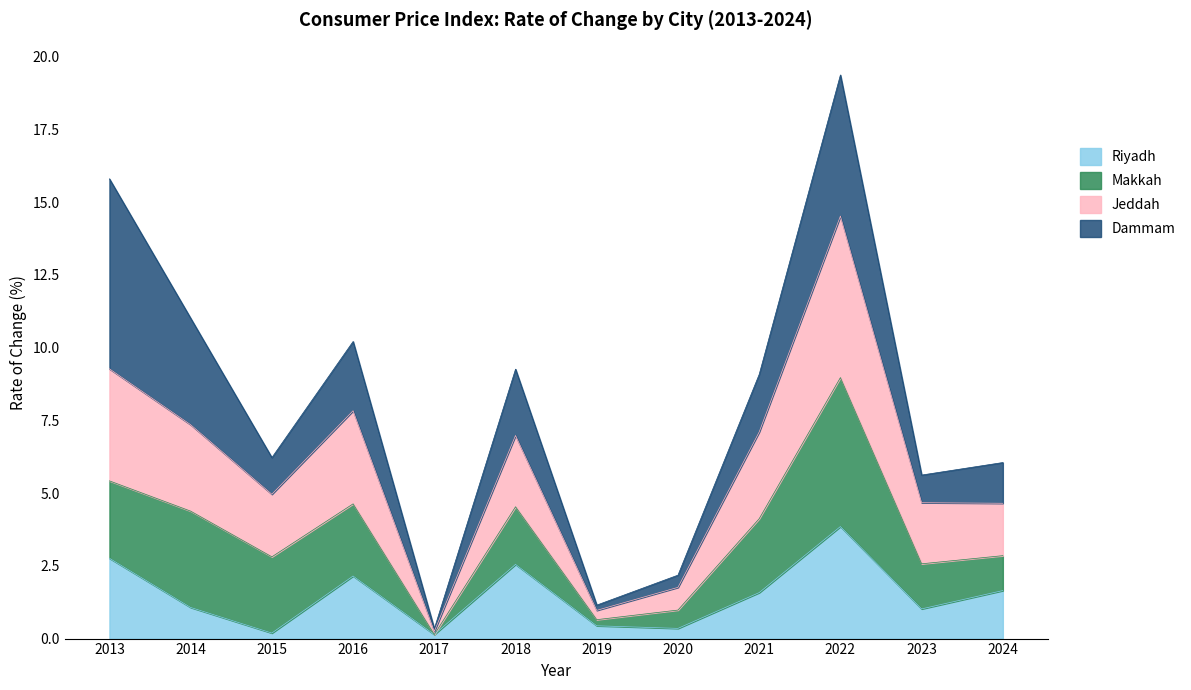

At which category is the sum across all series the highest?

2022